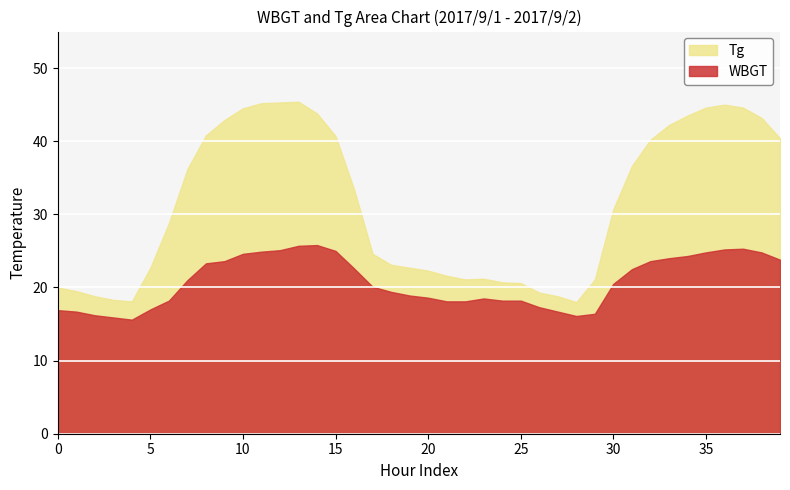

Count the number of data series in this chart.

2